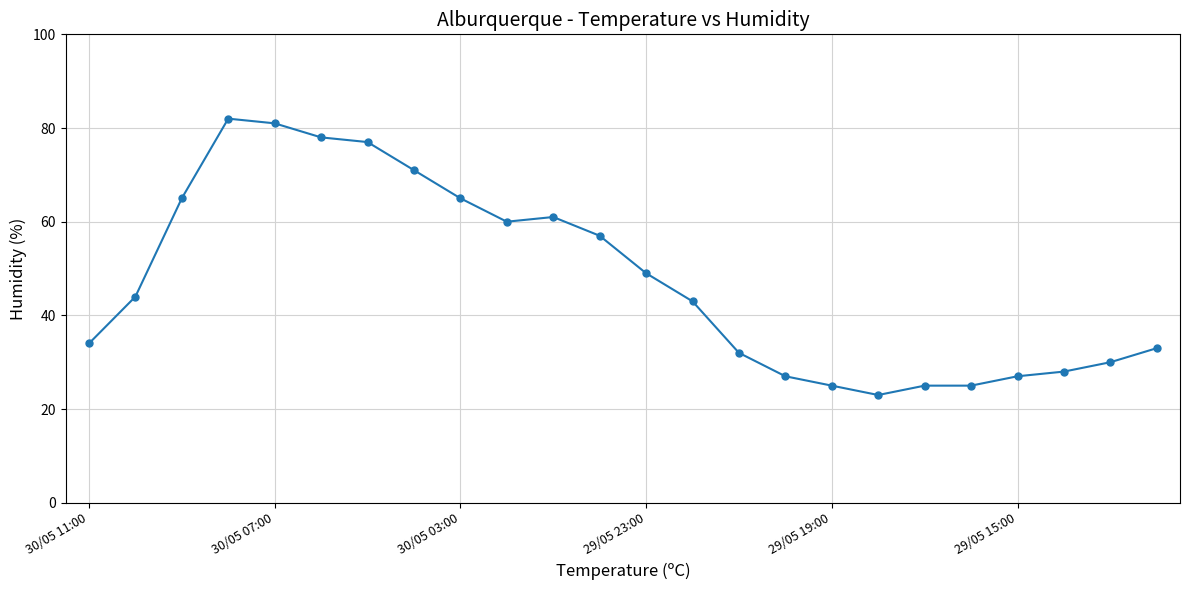

What is the value of the 6th point from the left?

78